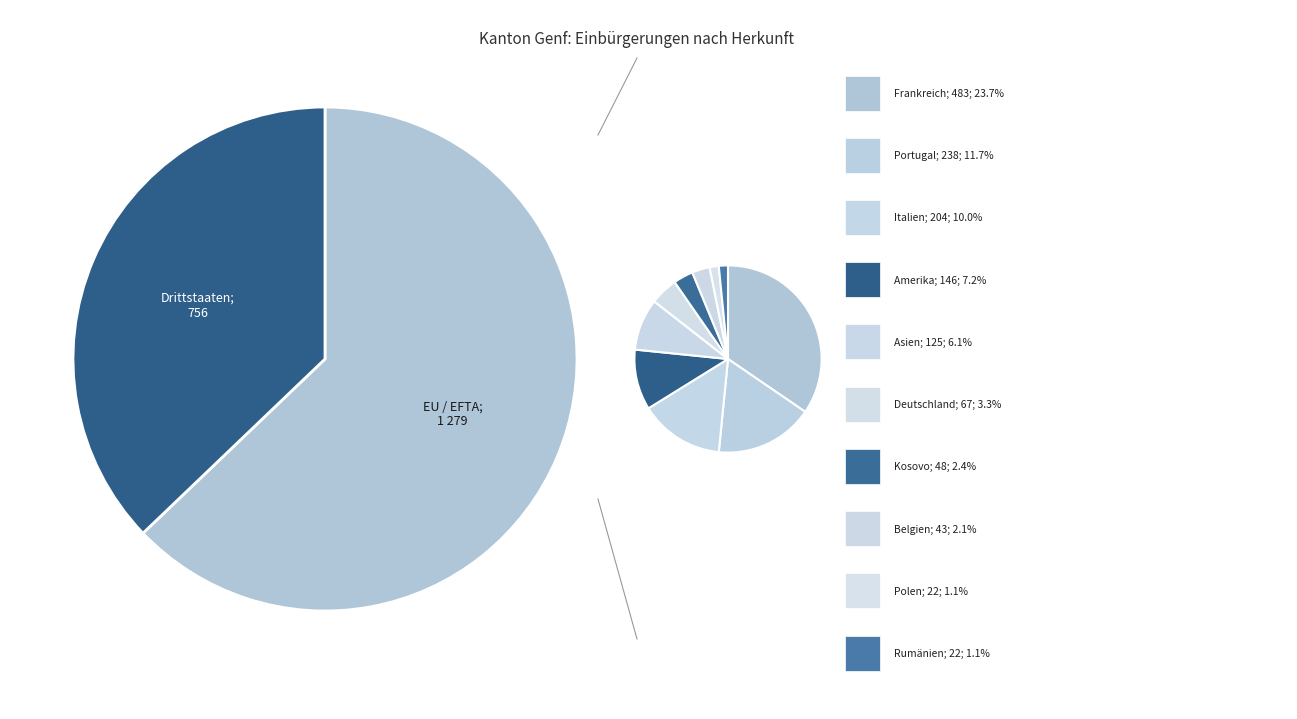

To the nearest percent, what percentage of the pie is Rumänien?

2%